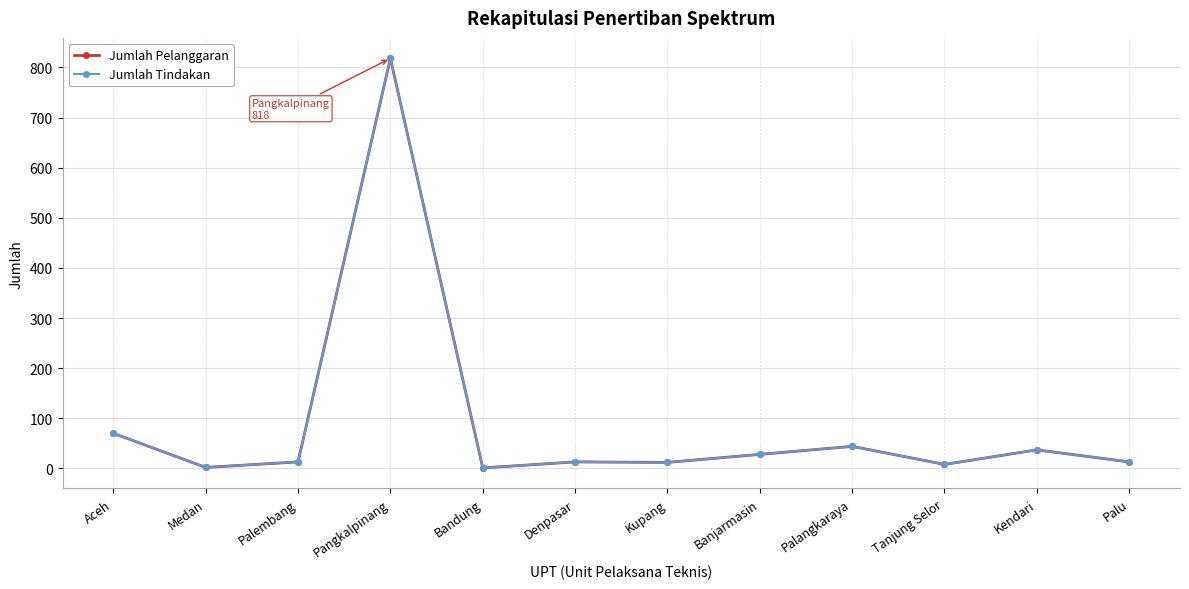

Is this an area chart (filled region under the line)?

No